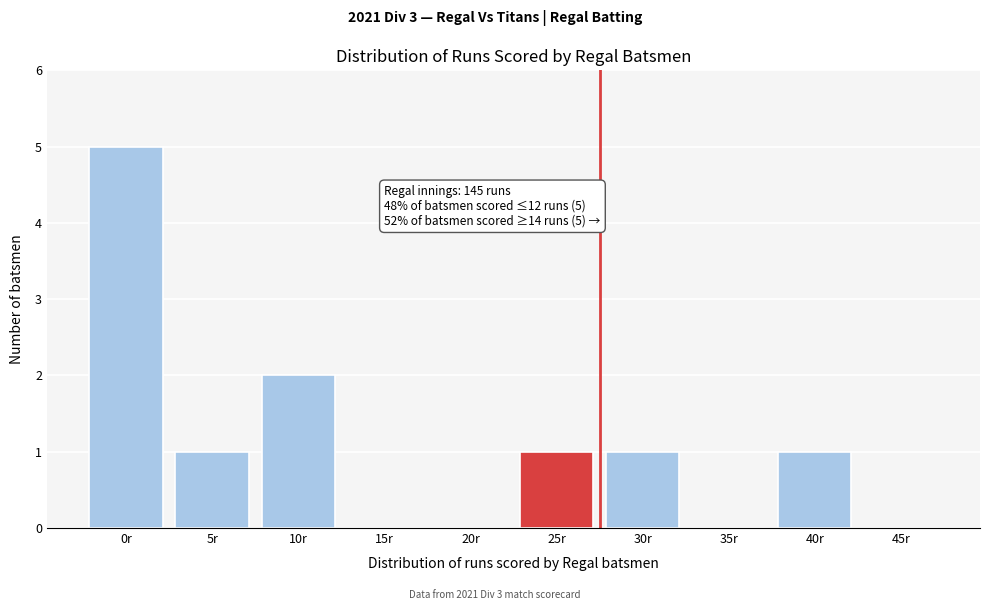

Reading right to left, transcribe all the data shown in this chart.

45r=0	40r=1	35r=0	30r=1	25r=1	20r=0	15r=0	10r=2	5r=1	0r=5